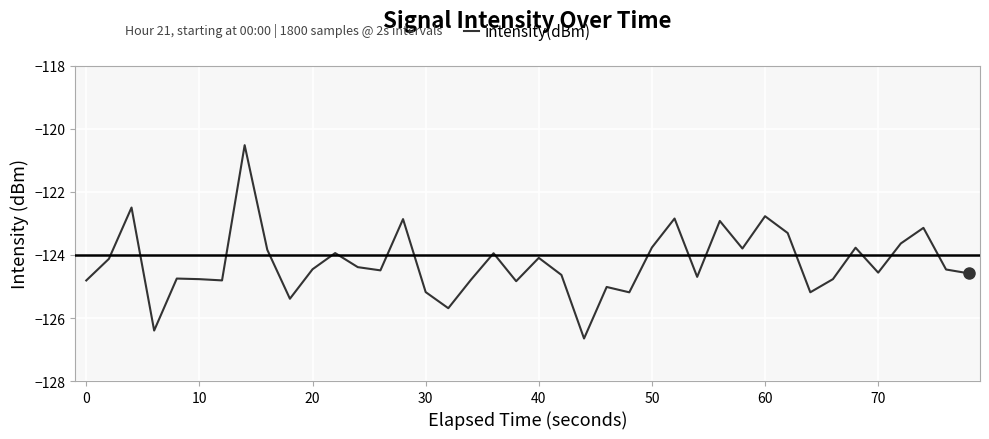

What is the greatest value displayed?

-120.5